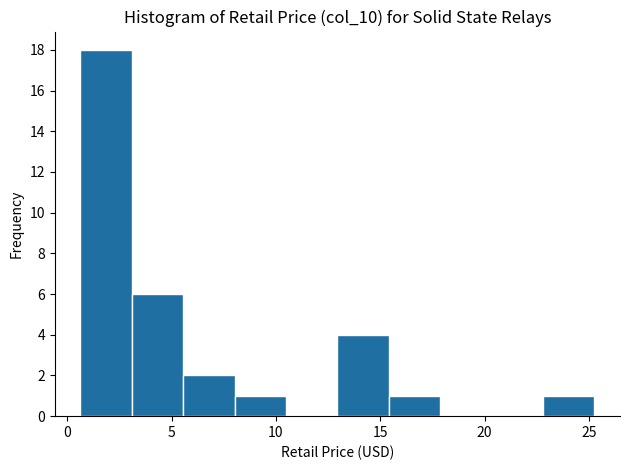

Which range on the x-axis has the tallest bar?

0.5 to 3.0